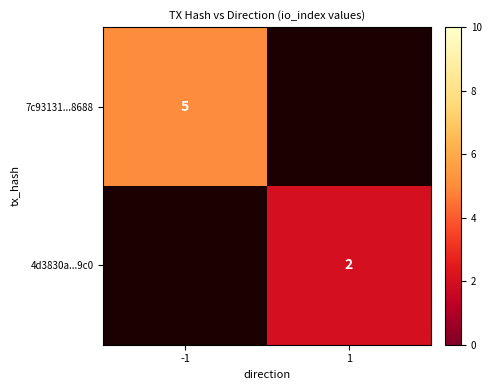

True or false: 4d3830a...9c0 has a value of 2 at 1.

True